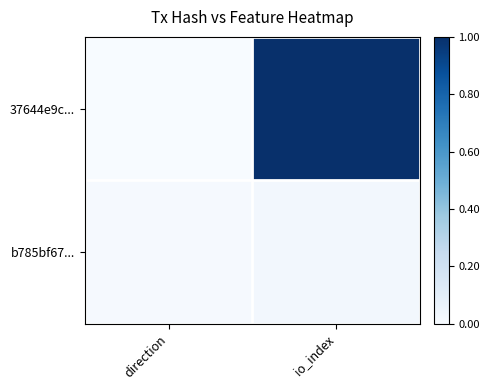

At how many categories does at least one series exceed 0?

2